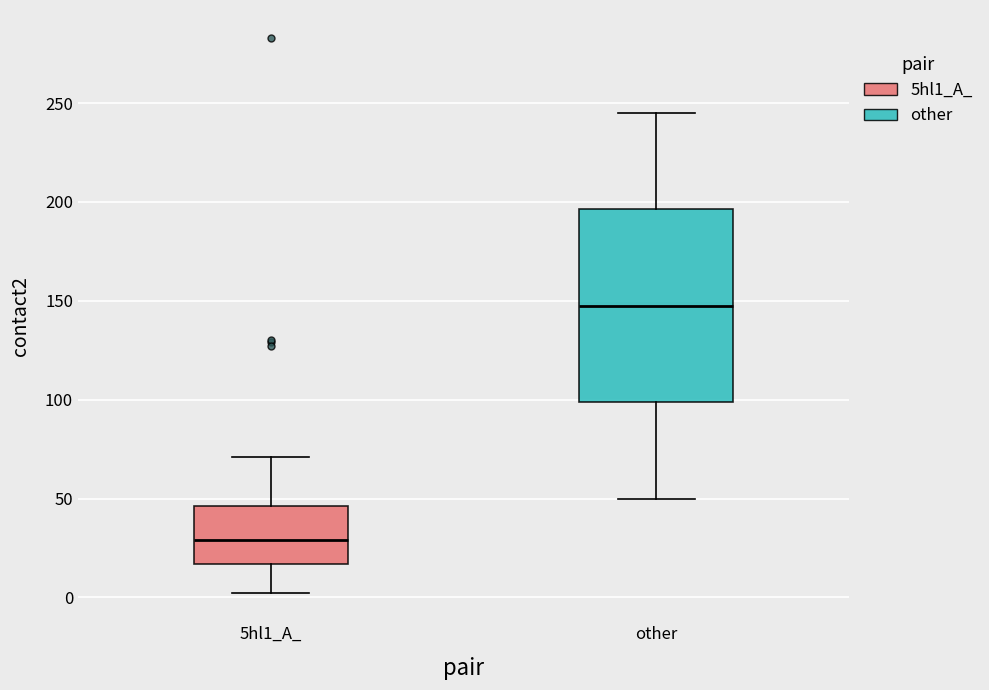

Reading left to right, read every box against the y-axis: the position of its median line, the range the box covers, and the ends of its whiskers. The values are not printed on the chart, so give them approximately, as read against the axis.

5hl1_A_: median 30, box 15 to 45, whiskers 0 to 70
other: median 150, box 100 to 195, whiskers 50 to 245